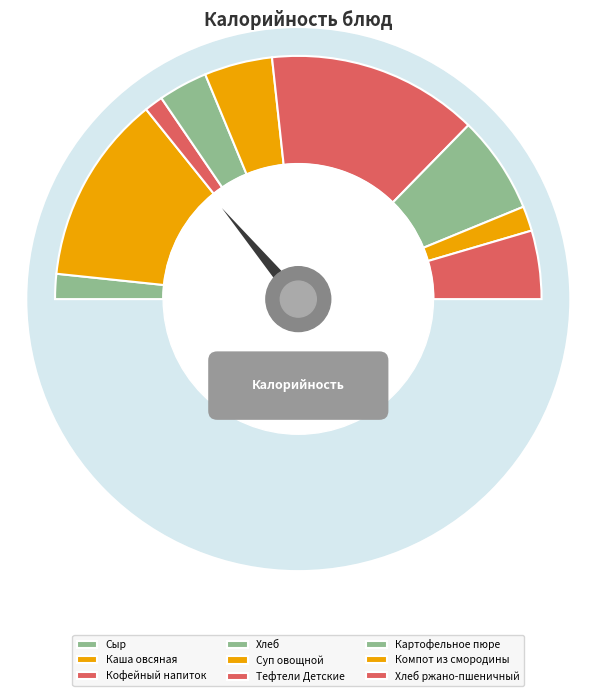

Which has a higher value, Хлеб ржано-пшеничный or Хлеб?

Хлеб ржано-пшеничный